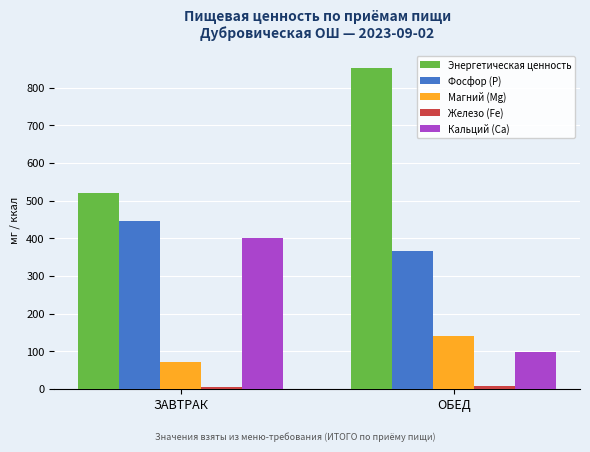

What is the minimum value for Кальций (Са)?

97.4